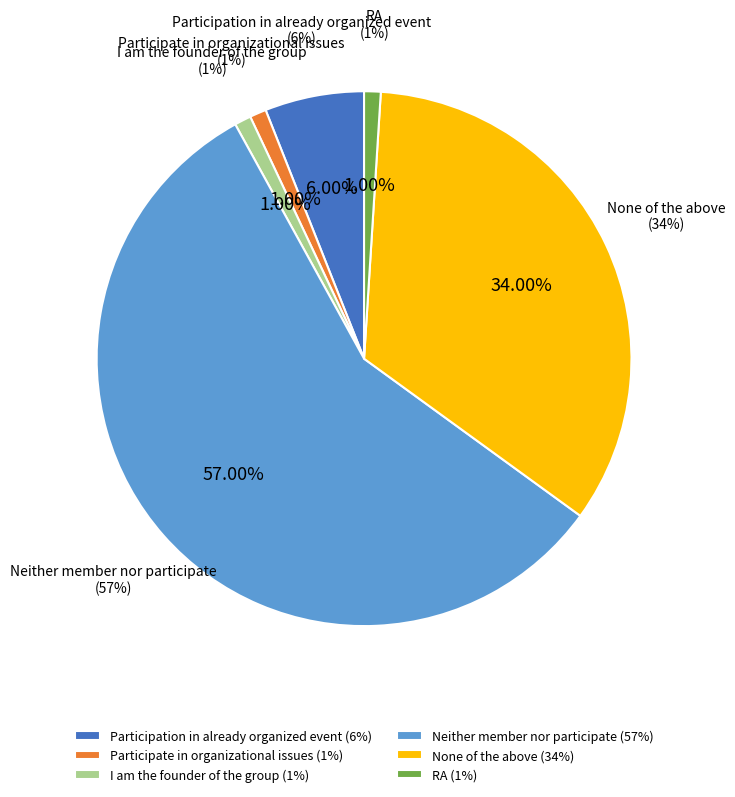

Combined, what portion of the pie is None of the above and Neither member nor participate?

91.0%